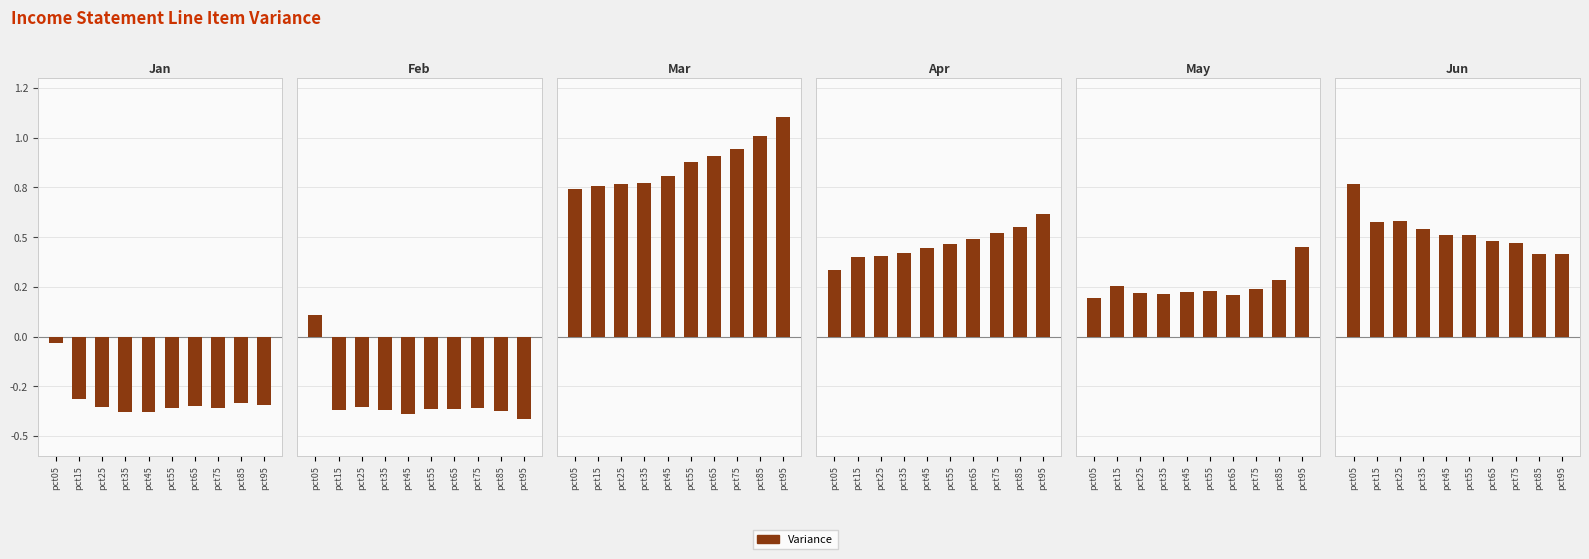

The Mar series shows 0.6 at pct85. True or false?

False